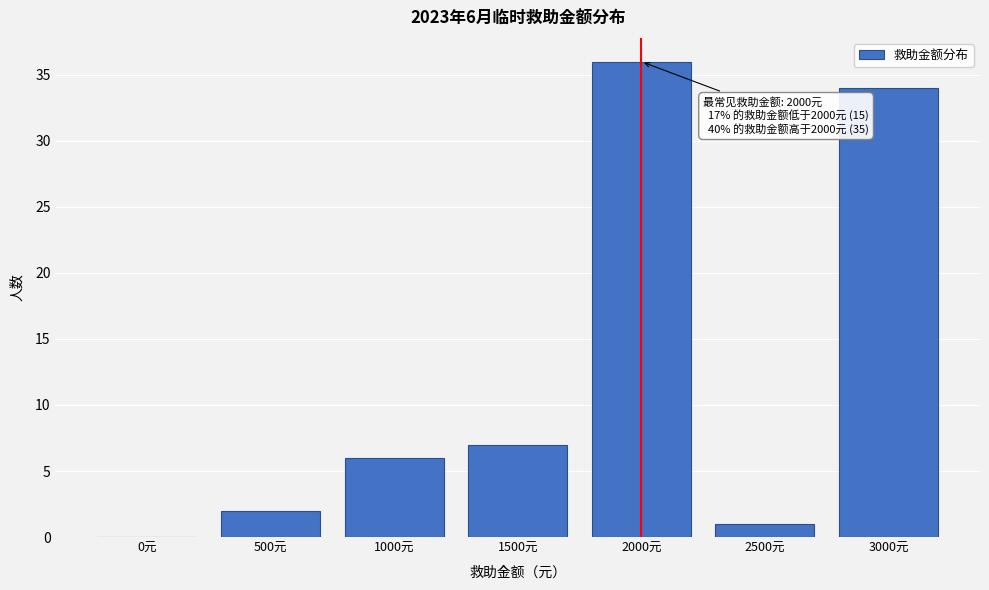

Reading left to right, list all the values displayed in this chart.

0元=0	500元=2	1000元=6	1500元=7	2000元=36	2500元=1	3000元=34